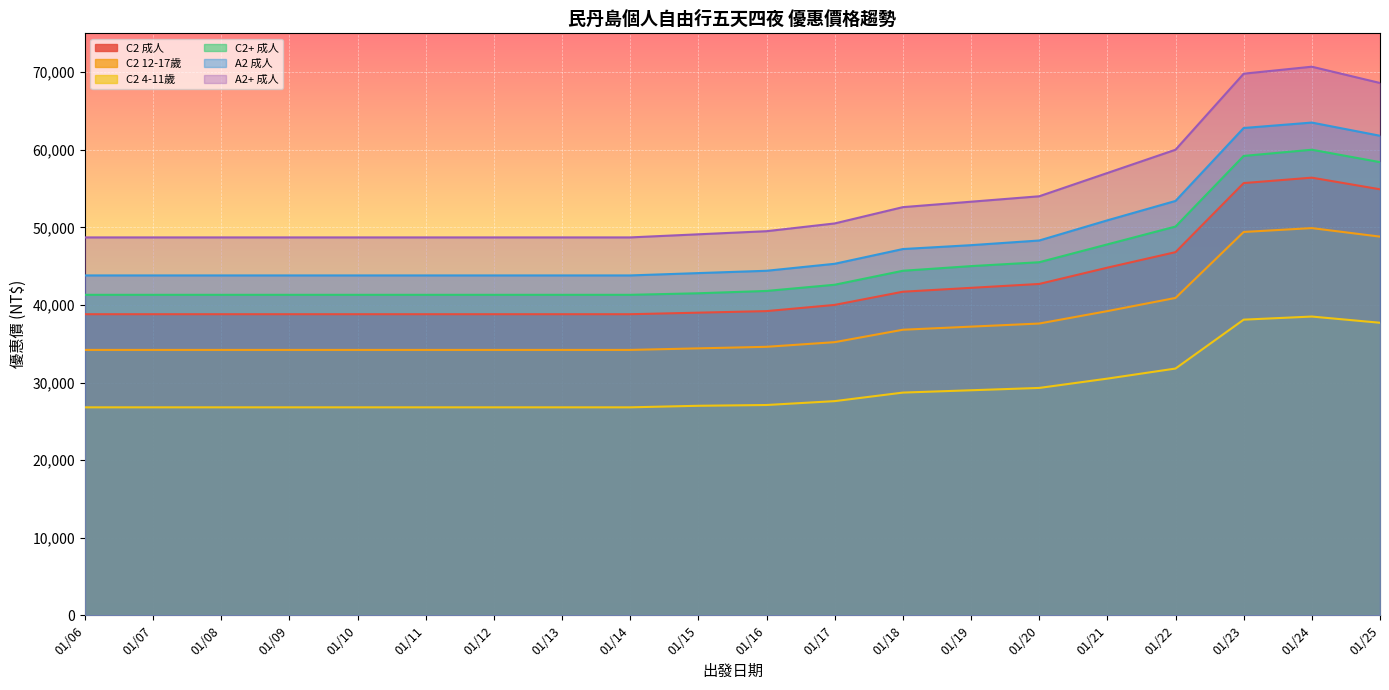

Rank the series by their maximum value, from highest to lowest.

A2+ 成人, A2 成人, C2+ 成人, C2 成人, C2 12-17歲, C2 4-11歲